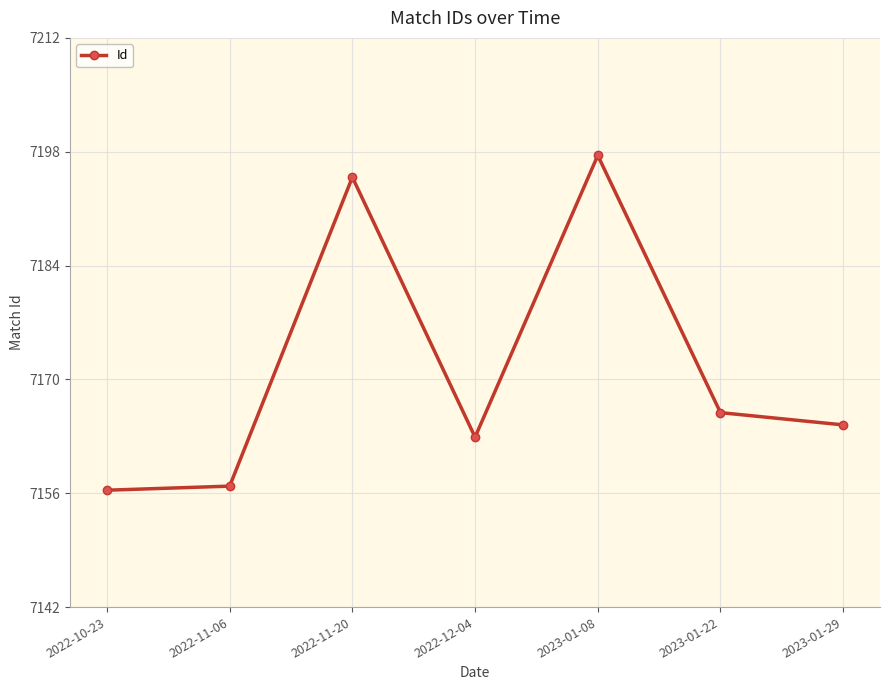

The value at 2022-12-04 is 12525.3. True or false?

False